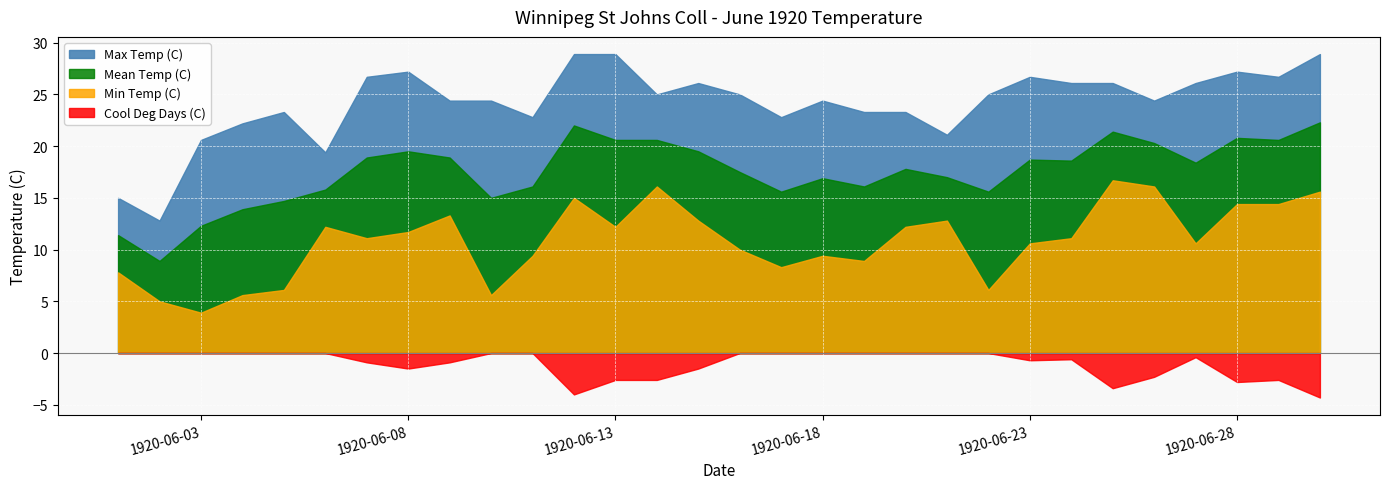

At which label does Mean Temp (C) first exceed 18?

1920-06-07